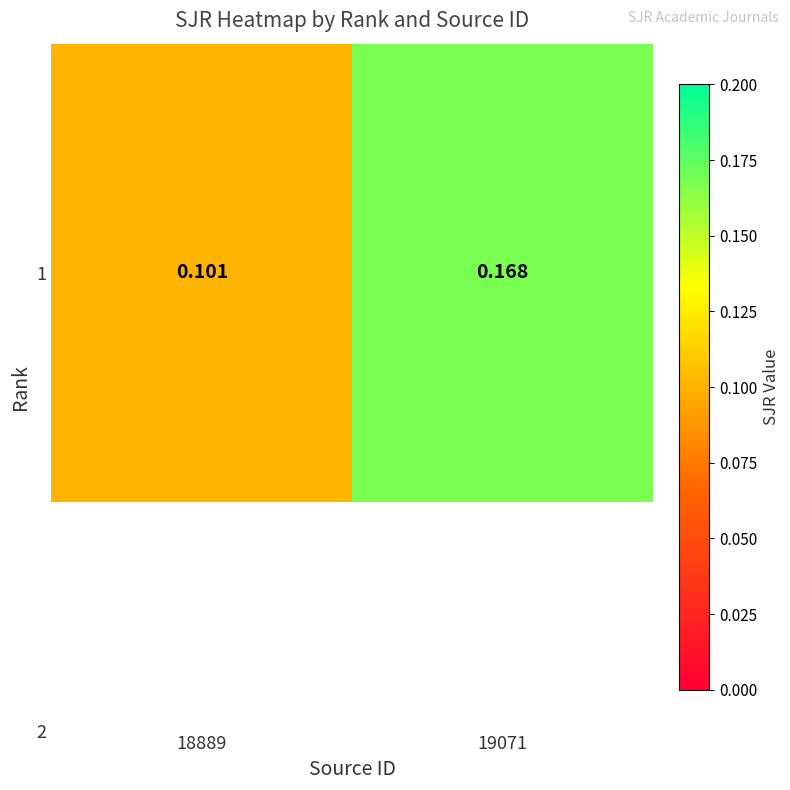

Rank the categories by value from highest to lowest.

19071, 18889